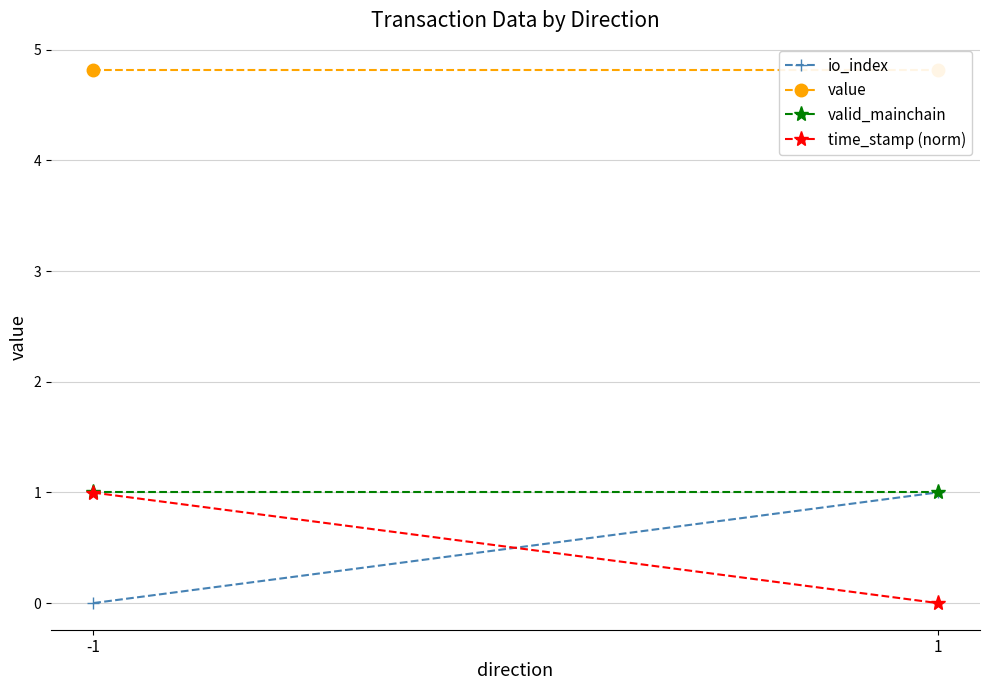

Reading left to right, extract all data points from this chart.

io_index: 0.0	1.0
value: 4.8	4.8
valid_mainchain: 1.0	1.0
time_stamp (norm): 1.0	0.0